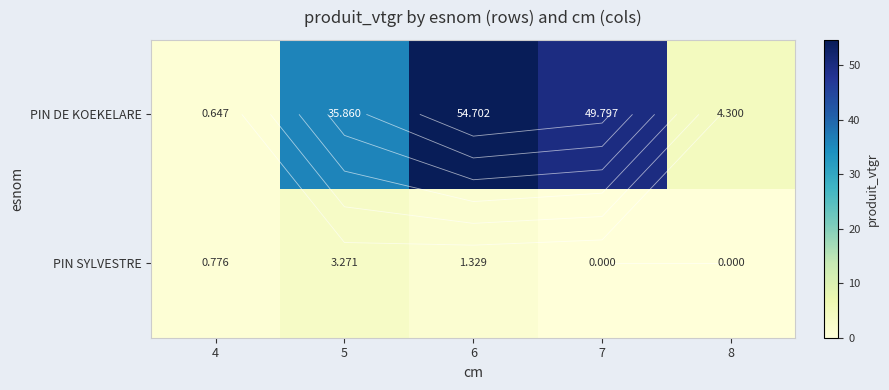

Rank the categories by PIN SYLVESTRE value from highest to lowest.

5, 6, 4, 7, 8